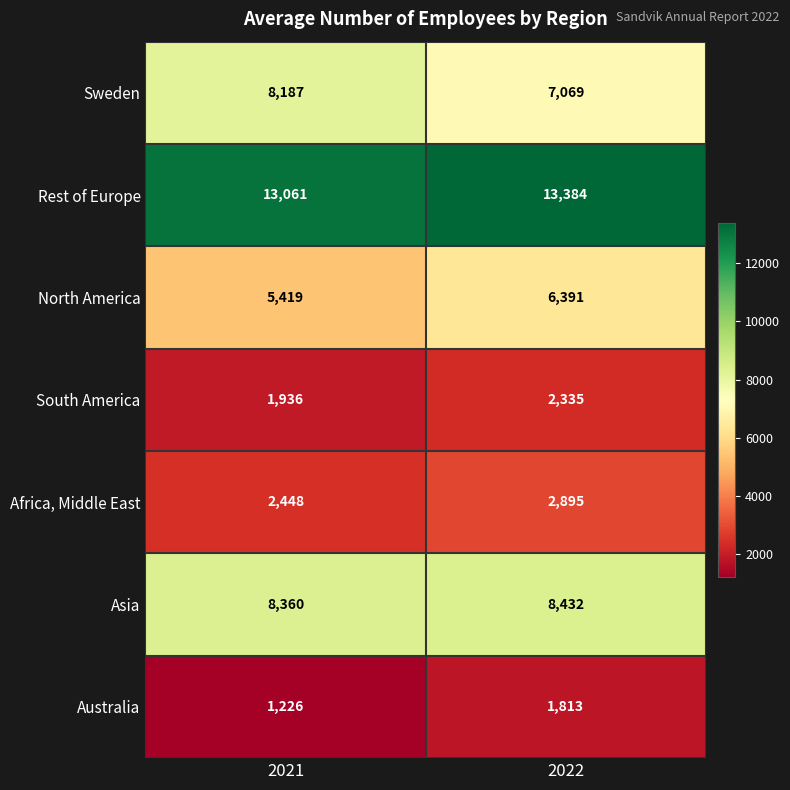

At which category is the sum across all series the highest?

2022